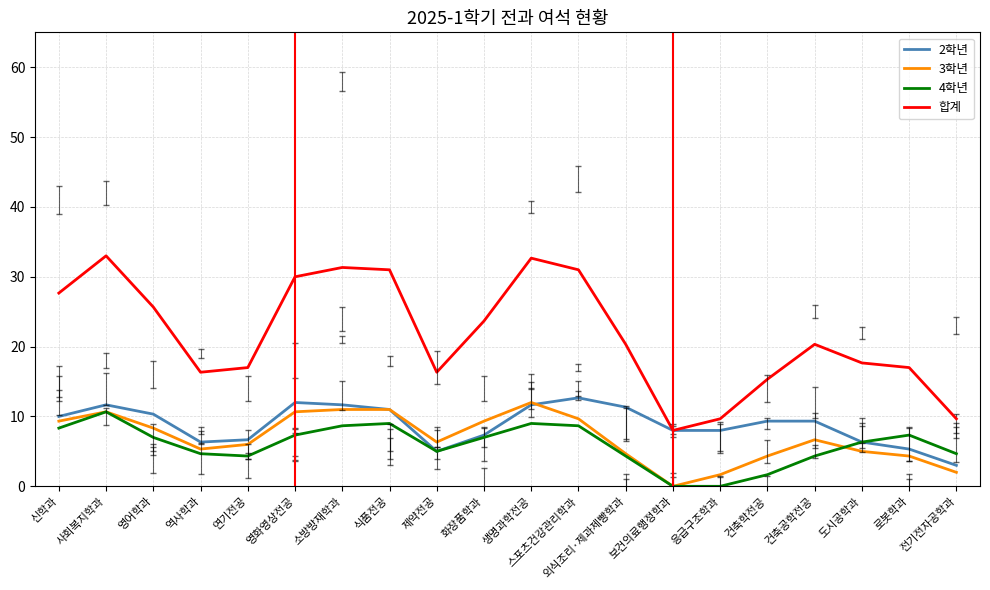

The value of 합계 at 전기전자공학과 is 4.9. True or false?

False